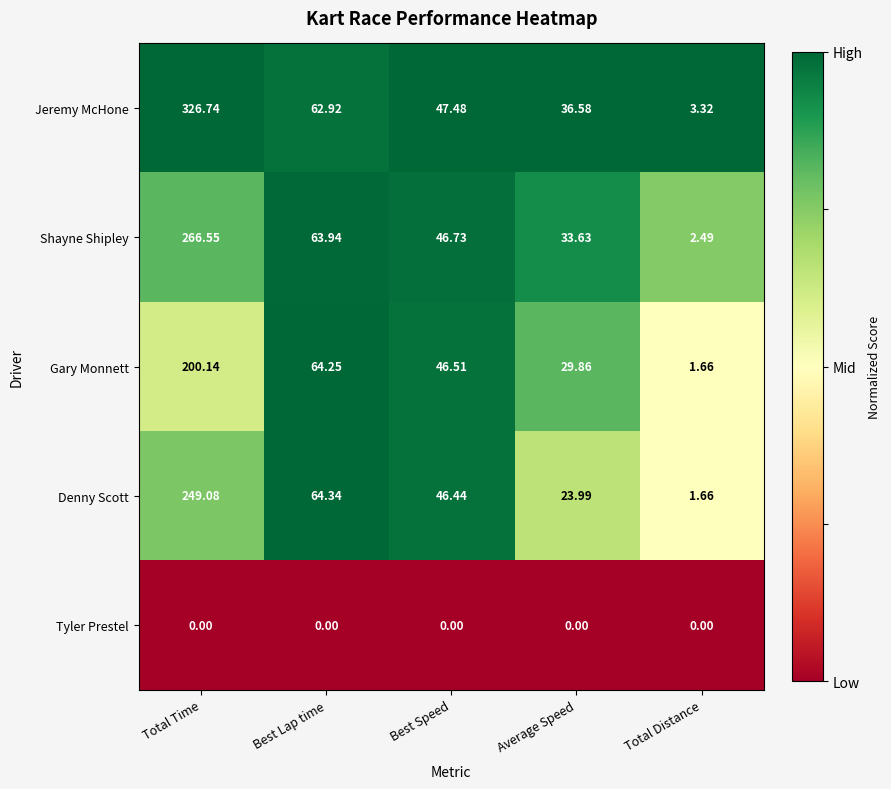

Which series has the largest range (max minus min)?

Jeremy McHone